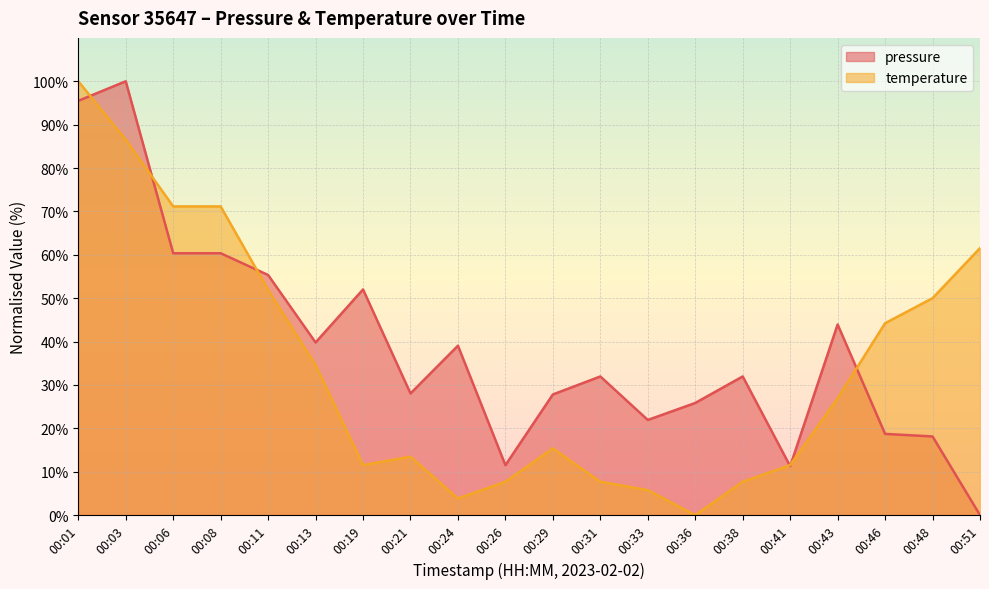

What is the value of the pressure point at the 4th from the left?

60.4